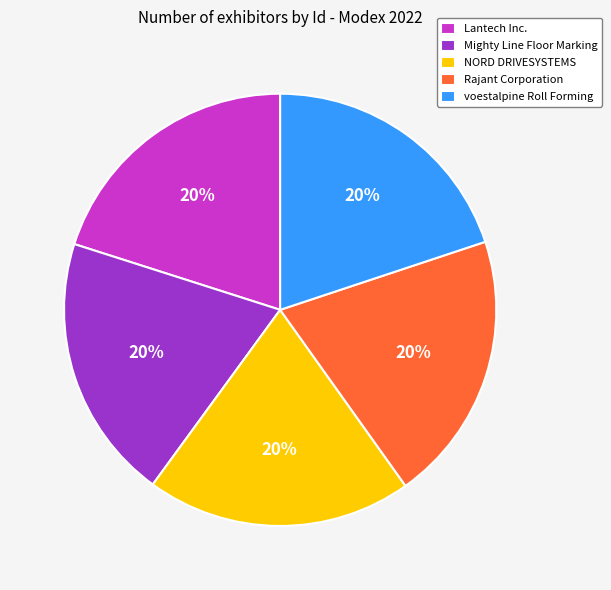

Does Lantech Inc. account for over 50% of the chart?

No